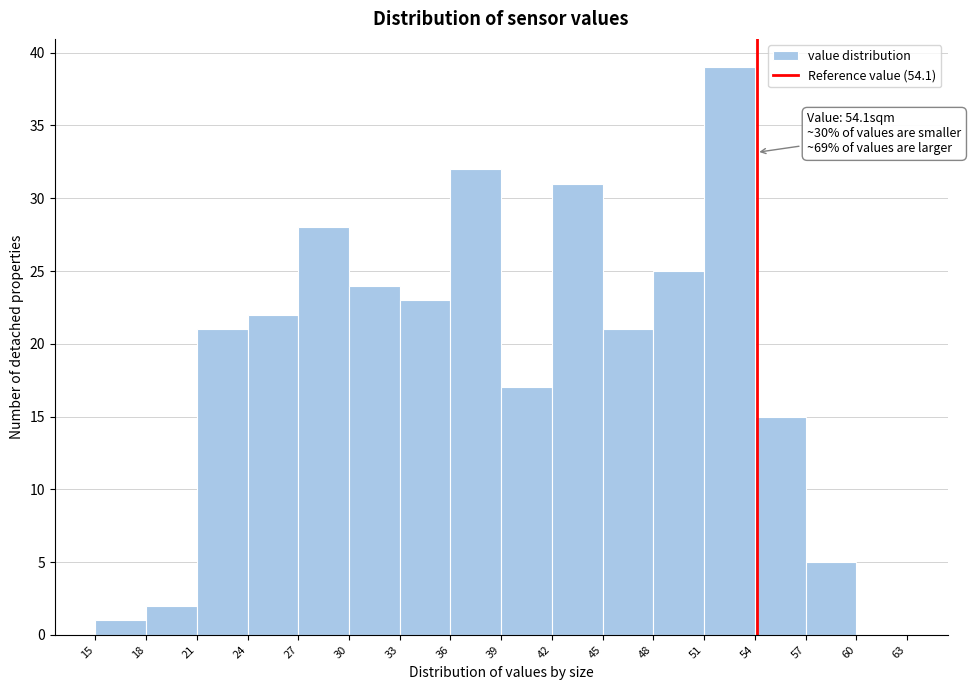

Over which range of the x-axis is the bar tallest?

51 to 54